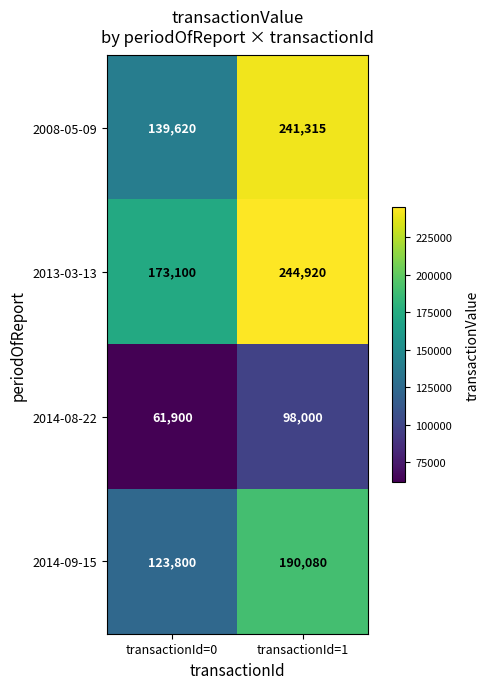

Rank the series by their maximum value, from lowest to highest.

2014-08-22, 2014-09-15, 2008-05-09, 2013-03-13